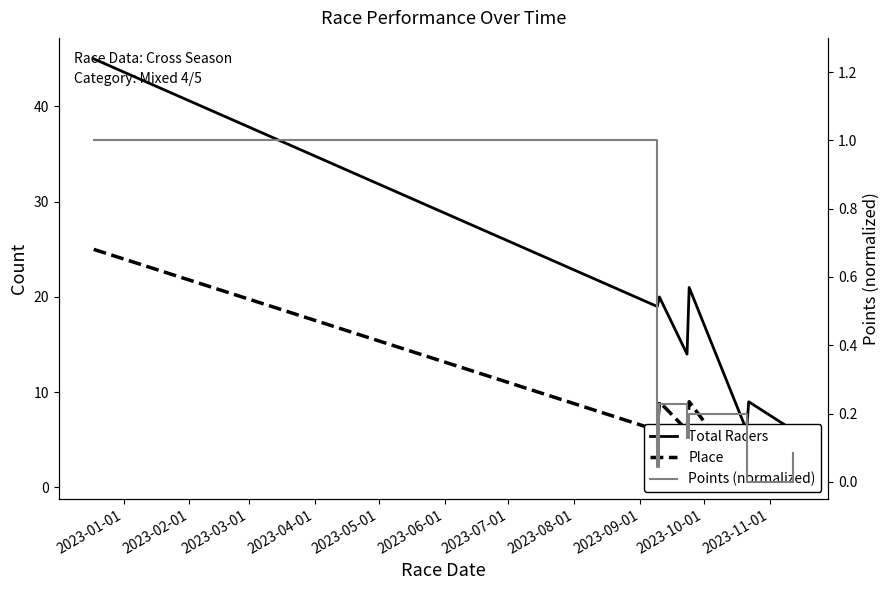

At how many categories does at least one series exceed 4?

8